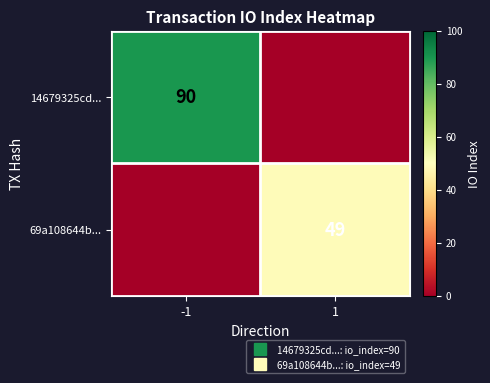

List the series in order of their overall mean, lowest first.

69a108644b..., 14679325cd...